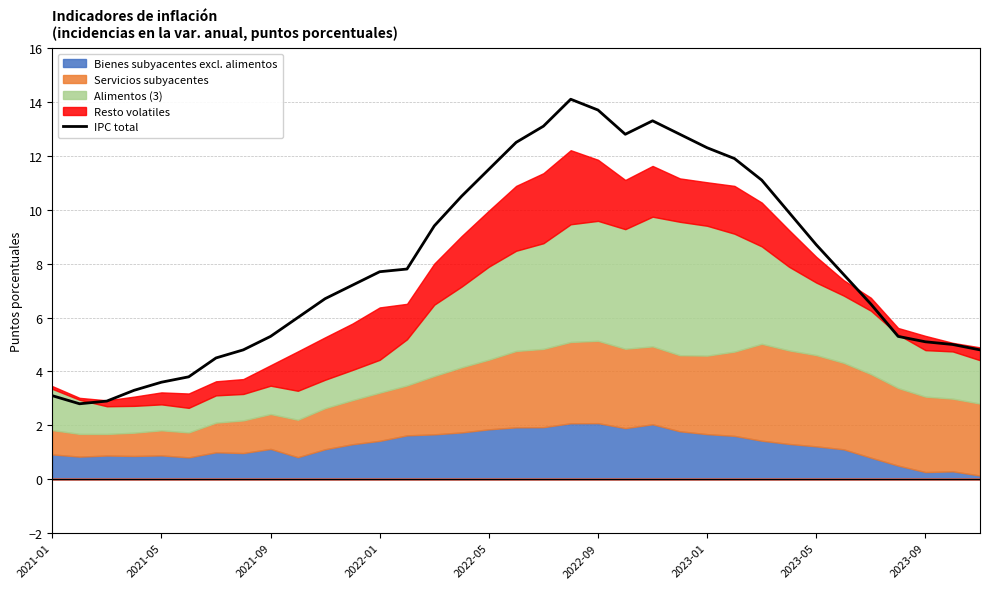

Reading right to left, transcribe all the data shown in this chart.

4.8	5.0	5.1	5.3	6.5	7.6	8.7	9.9	11.1	11.9	12.3	12.8	13.3	12.8	13.7	14.1	13.1	12.5	11.5	10.5	9.4	7.8	7.7	7.2	6.7	6.0	5.3	4.8	4.5	3.8	3.6	3.3	2.9	2.8	3.1